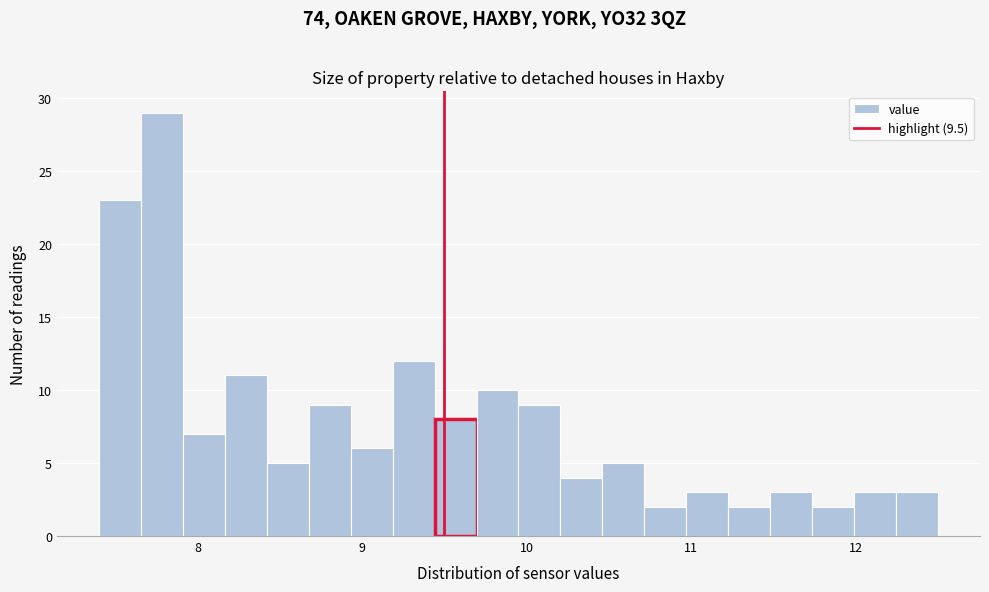

Around what value on the x-axis is the tallest bar? Give the approximate position of its centre, as read against the axis.

7.8